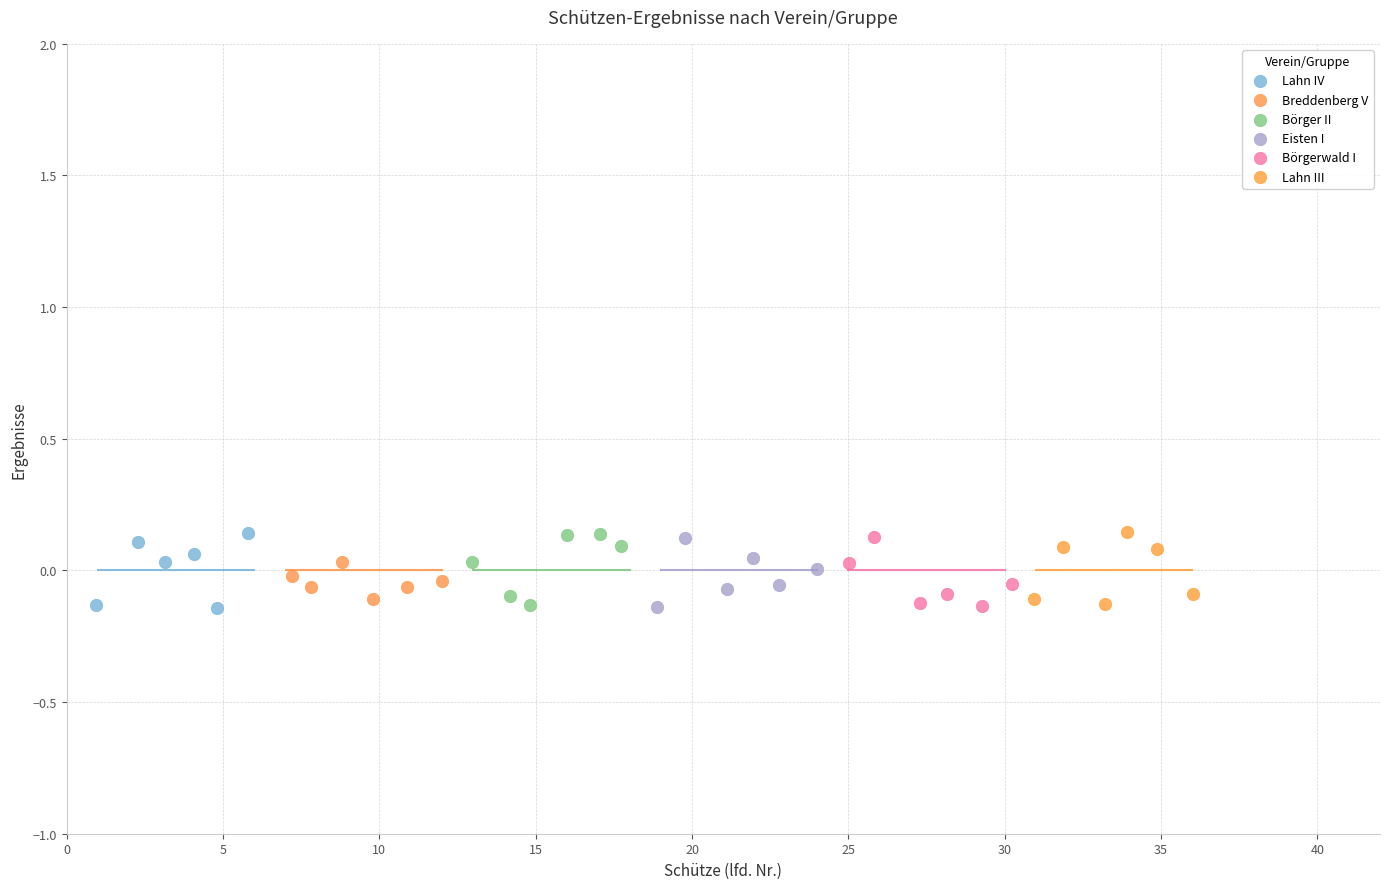

What are all the series names shown in the legend?

Lahn IV, Breddenberg V, Börger II, Eisten I, Börgerwald I, Lahn III